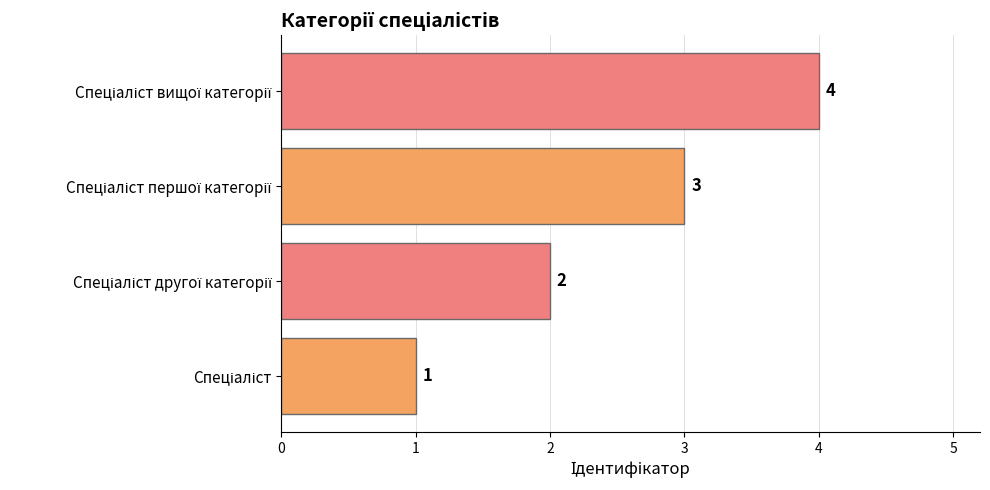

How many data points does each series have?

4